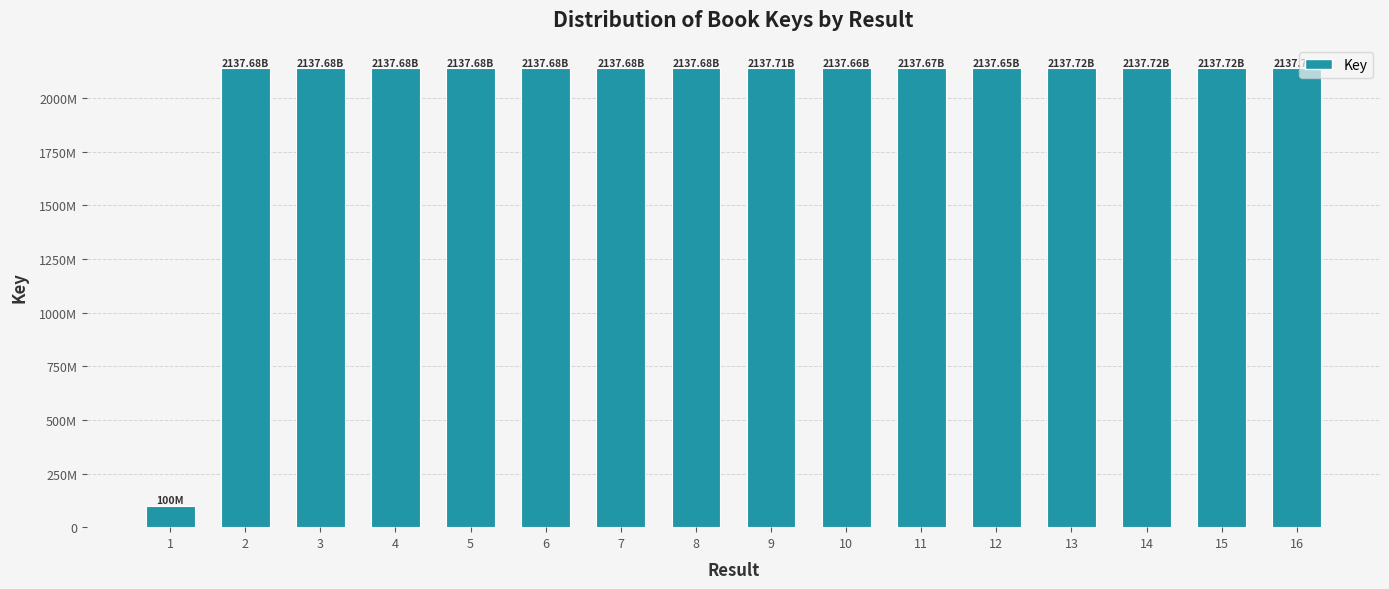

What is the sum of the values at 2 and 14?

4275399608